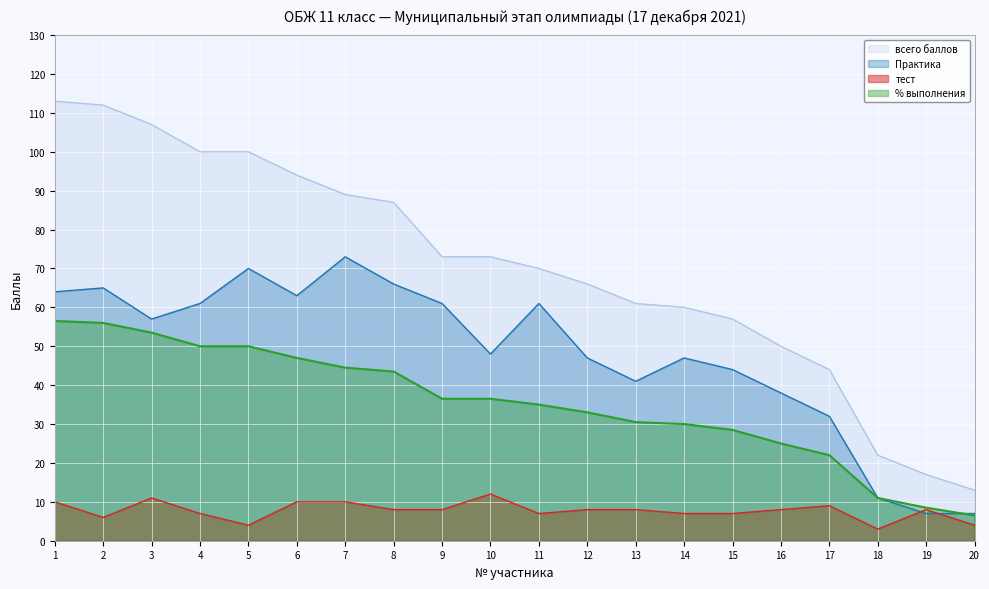

Reading left to right, list all the values displayed in this chart.

тест: 1=10.0	2=6.0	3=11.0	4=7.0	5=4.0	6=10.0	7=10.0	8=8.0	9=8.0	10=12.0	11=7.0	12=8.0	13=8.0	14=7.0	15=7.0	16=8.0	17=9.0	18=3.0	19=8.0	20=4.0
Практика: 1=64.0	2=65.0	3=57.0	4=61.0	5=70.0	6=63.0	7=73.0	8=66.0	9=61.0	10=48.0	11=61.0	12=47.0	13=41.0	14=47.0	15=44.0	16=38.0	17=32.0	18=11.0	19=7.0	20=7.0
всего баллов: 1=113.0	2=112.0	3=107.0	4=100.0	5=100.0	6=94.0	7=89.0	8=87.0	9=73.0	10=73.0	11=70.0	12=66.0	13=61.0	14=60.0	15=57.0	16=50.0	17=44.0	18=22.0	19=17.0	20=13.0
% выполнения: 1=56.5	2=56.0	3=53.5	4=50.0	5=50.0	6=47.0	7=44.5	8=43.5	9=36.5	10=36.5	11=35.0	12=33.0	13=30.5	14=30.0	15=28.5	16=25.0	17=22.0	18=11.0	19=8.5	20=6.5